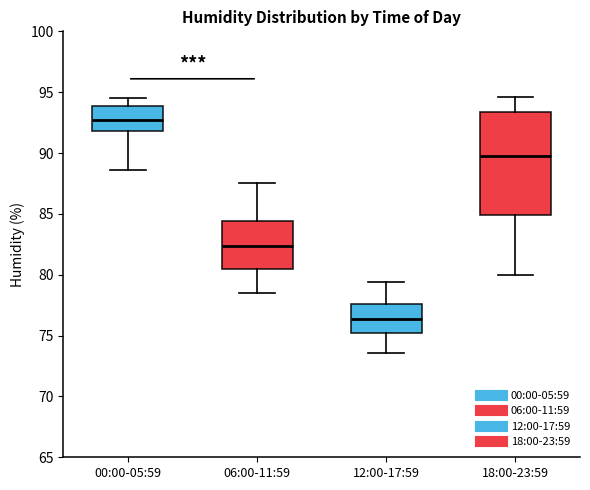

Reading left to right, read every box against the y-axis: the position of its median line, the range the box covers, and the ends of its whiskers. The values are not printed on the chart, so give them approximately, as read against the axis.

00:00-05:59: median 93.0, box 92.0 to 94.0, whiskers 88.5 to 94.5
06:00-11:59: median 82.5, box 80.5 to 84.5, whiskers 78.5 to 87.5
12:00-17:59: median 76.5, box 75.0 to 77.5, whiskers 73.5 to 79.5
18:00-23:59: median 90.0, box 85.0 to 93.5, whiskers 80.0 to 94.5